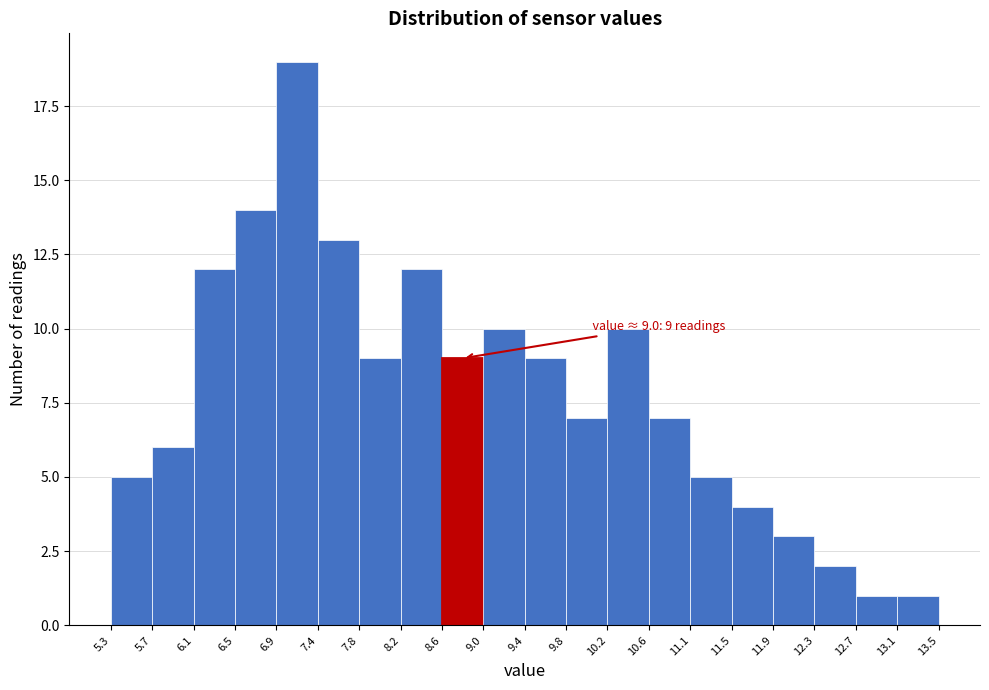

Over which range of the x-axis is the bar tallest?

6.9 to 7.4